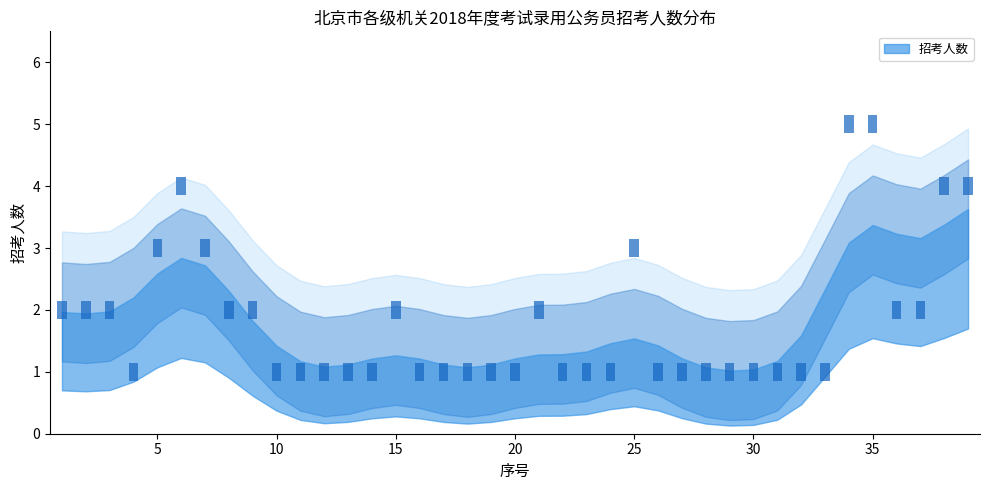

True or false: 序号 and 招考人数 cross at least once.

False